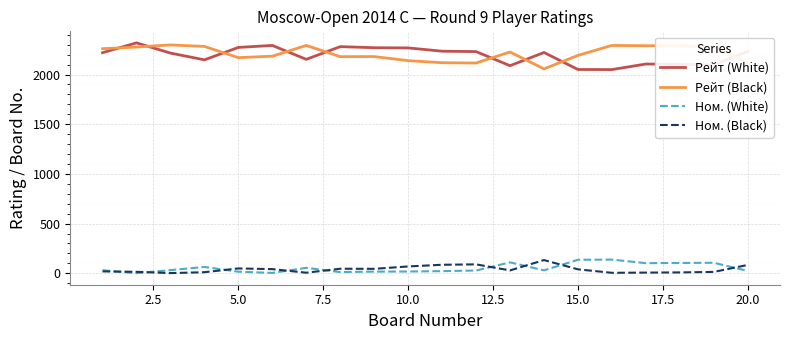

What is the highest value of the Ном. (Black) series?

133